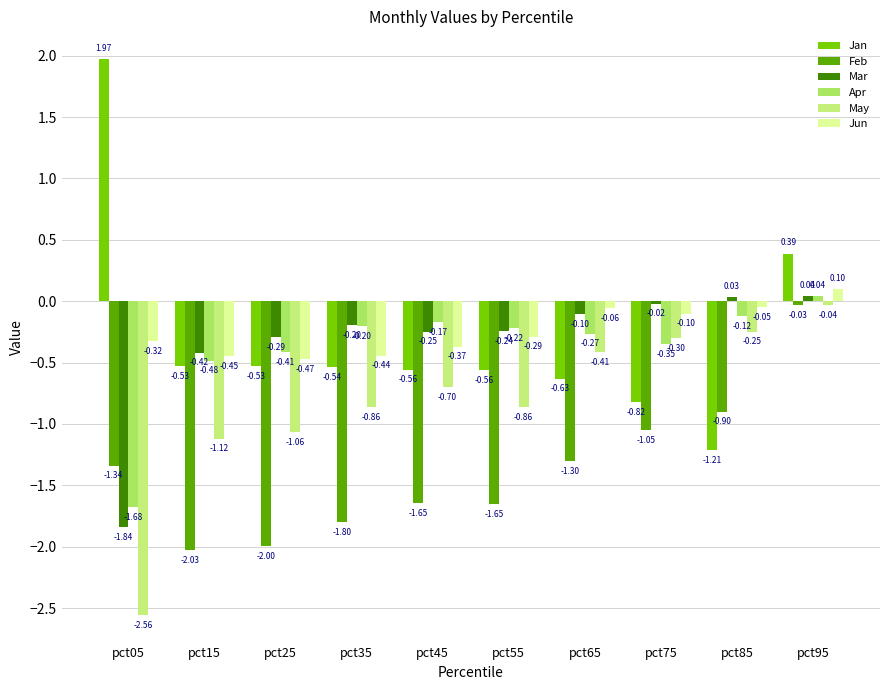

At pct75, list the series in order from smallest to largest.

Feb, Jan, Apr, May, Jun, Mar